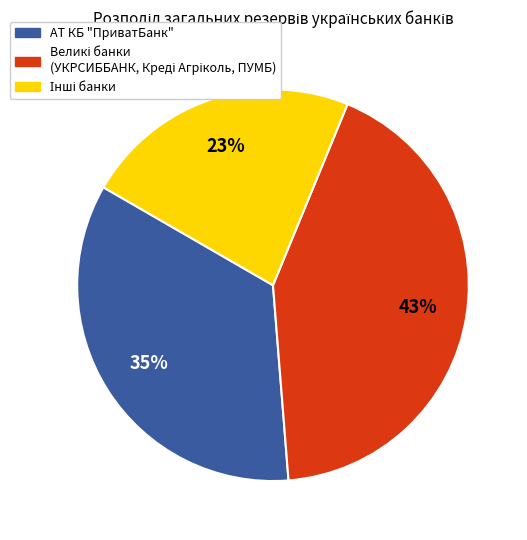

To the nearest percent, what percentage of the pie is АТ КБ "ПриватБанк"?

35%